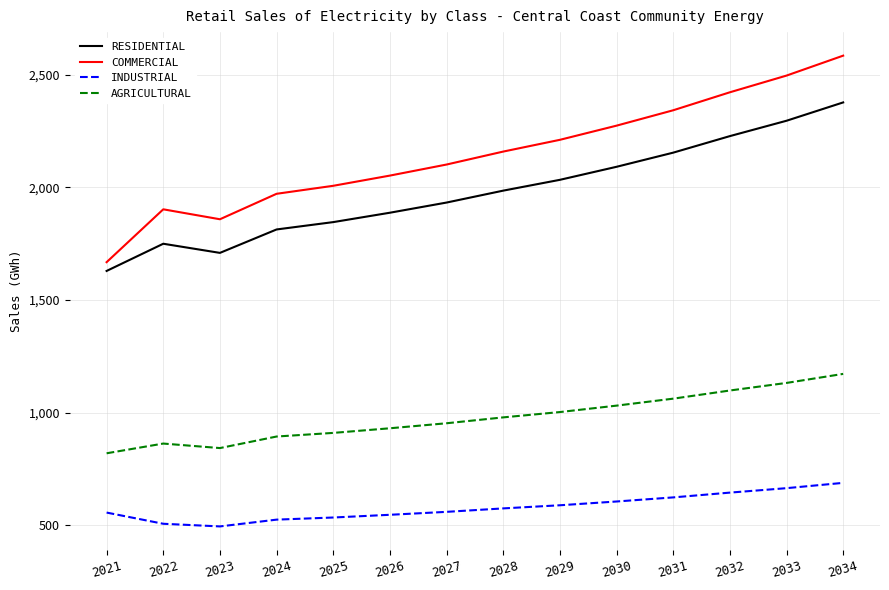

Does the chart display data point markers on the line(s)?

No